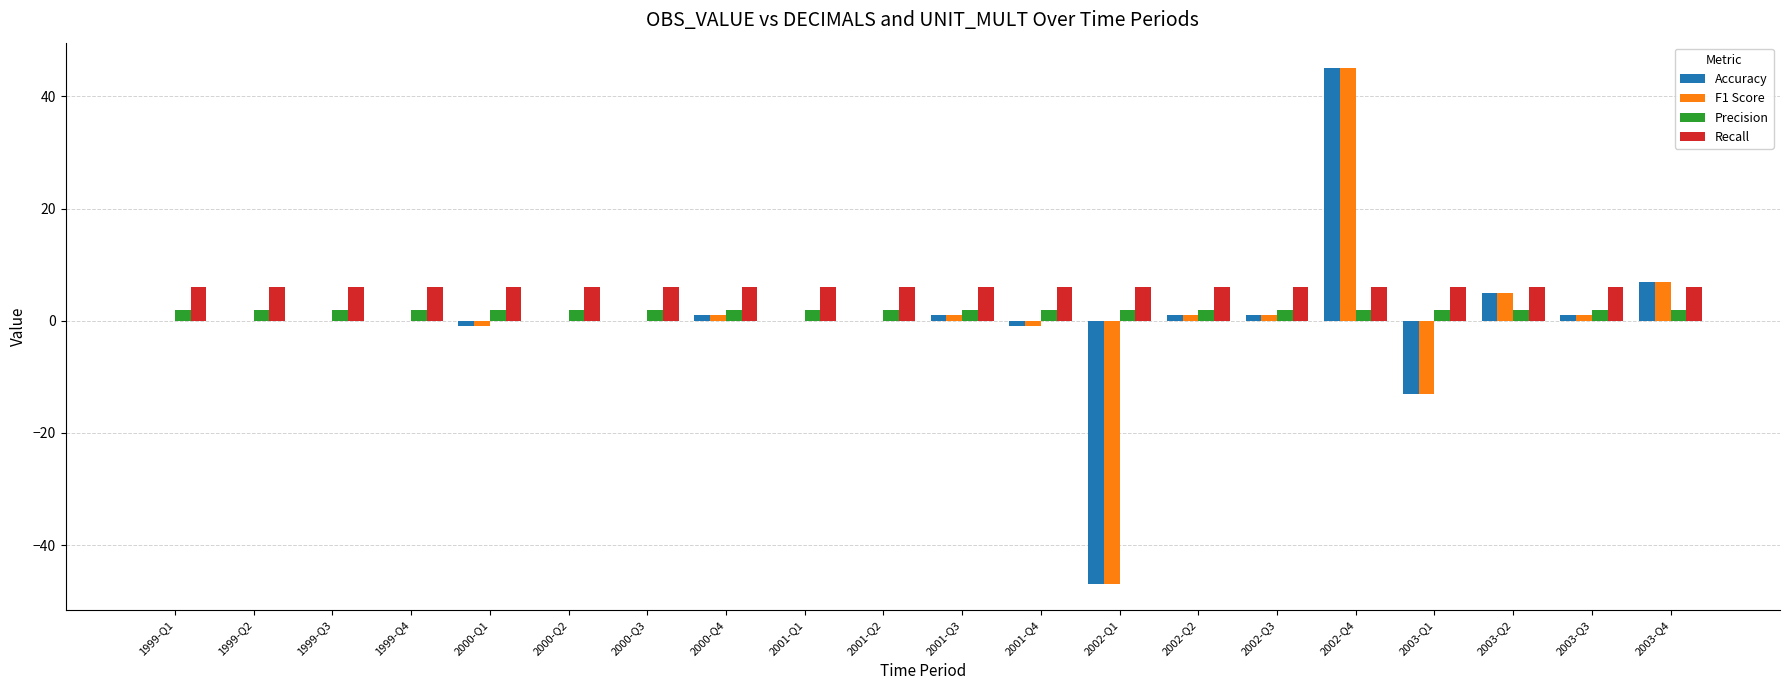

The value of Accuracy at 2002-Q1 is -47. True or false?

True